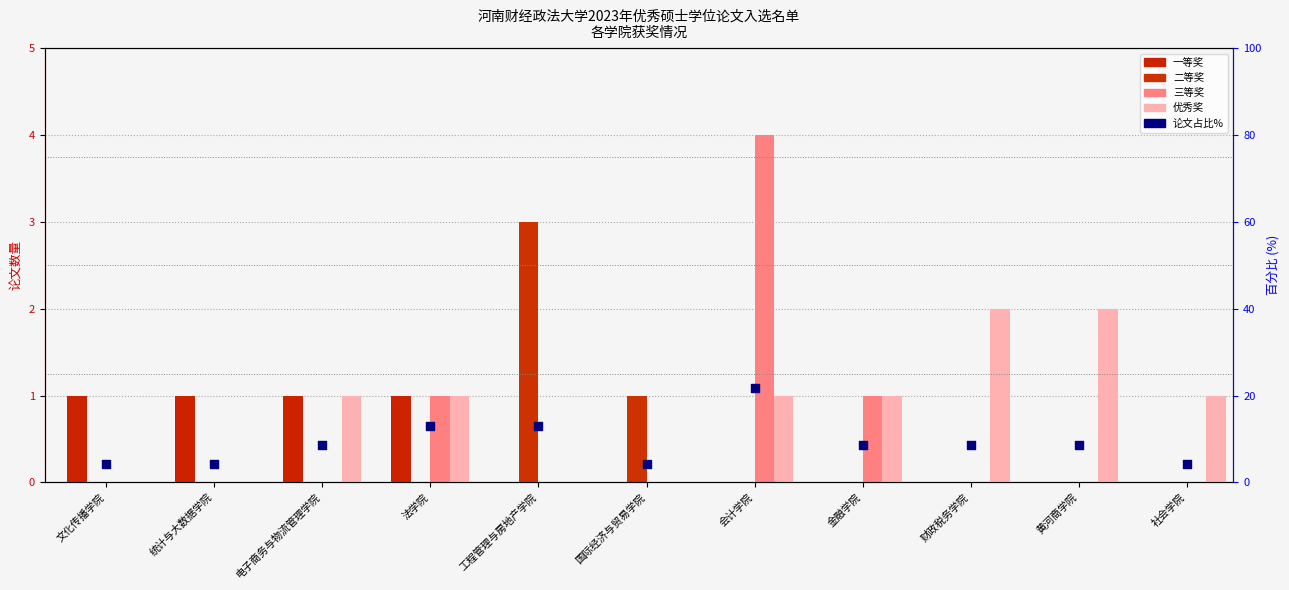

Which series contains the lowest Y value?

一等奖